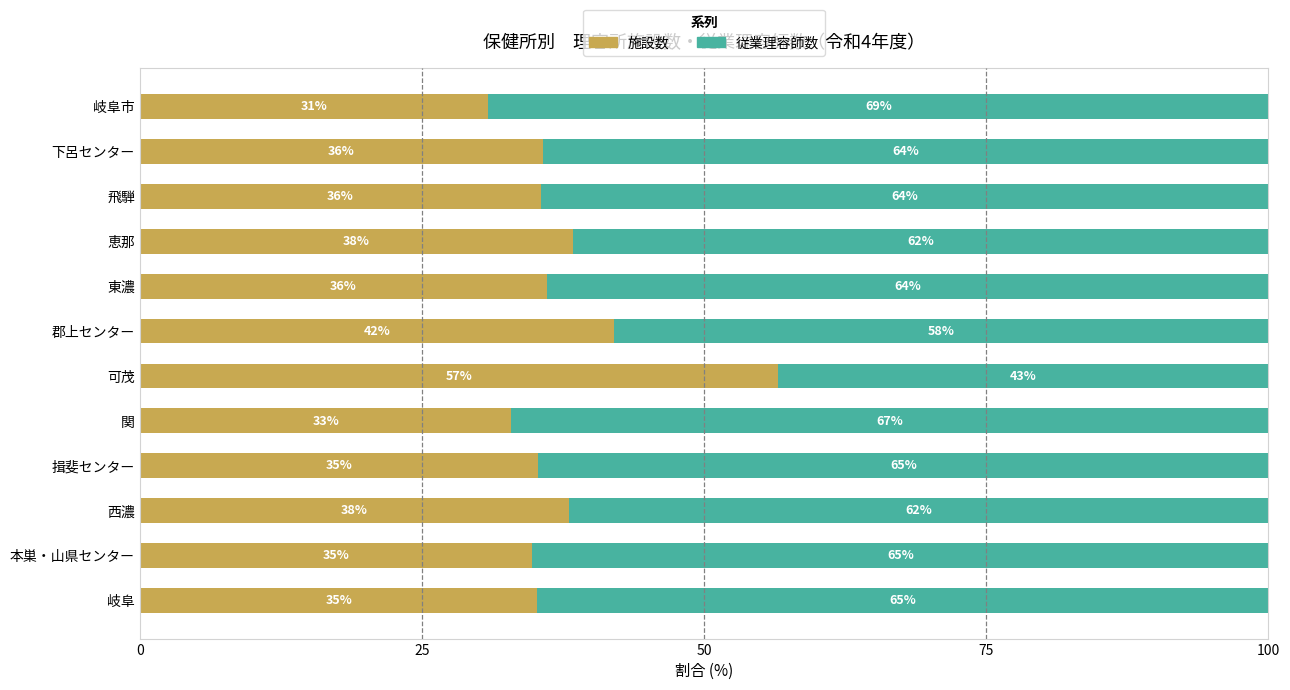

What is the total value across all series at 東濃?

100.0